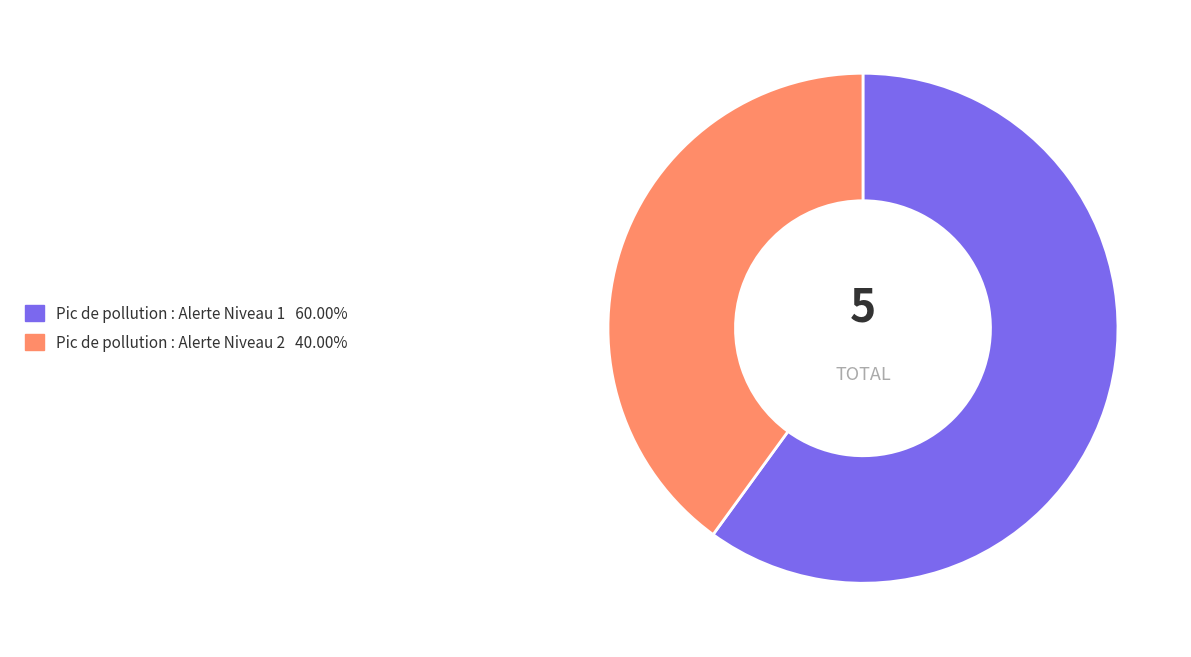

Is it true that Pic de pollution : Alerte Niveau 2 is 34% of the pie?

False